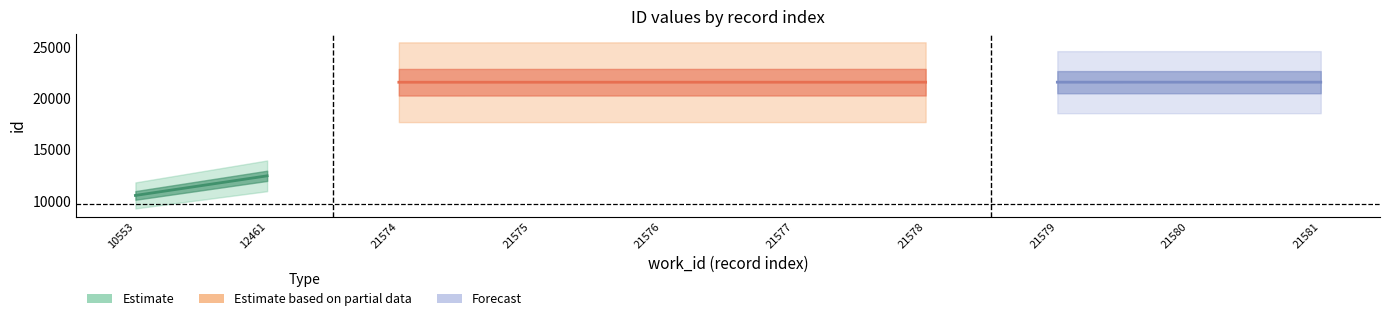

Which has a higher value, 21575 or 21578?

21575